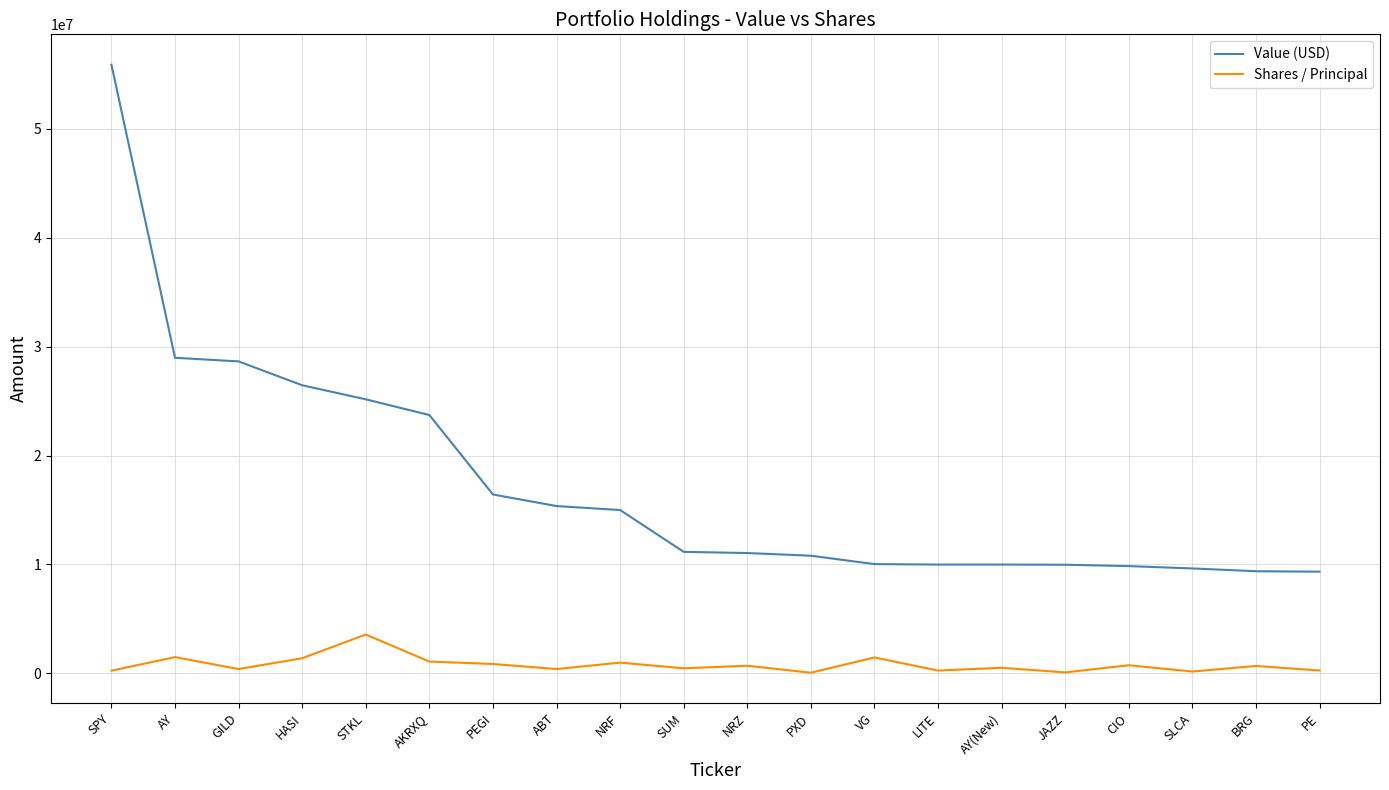

How many categories are shown in the chart?

20